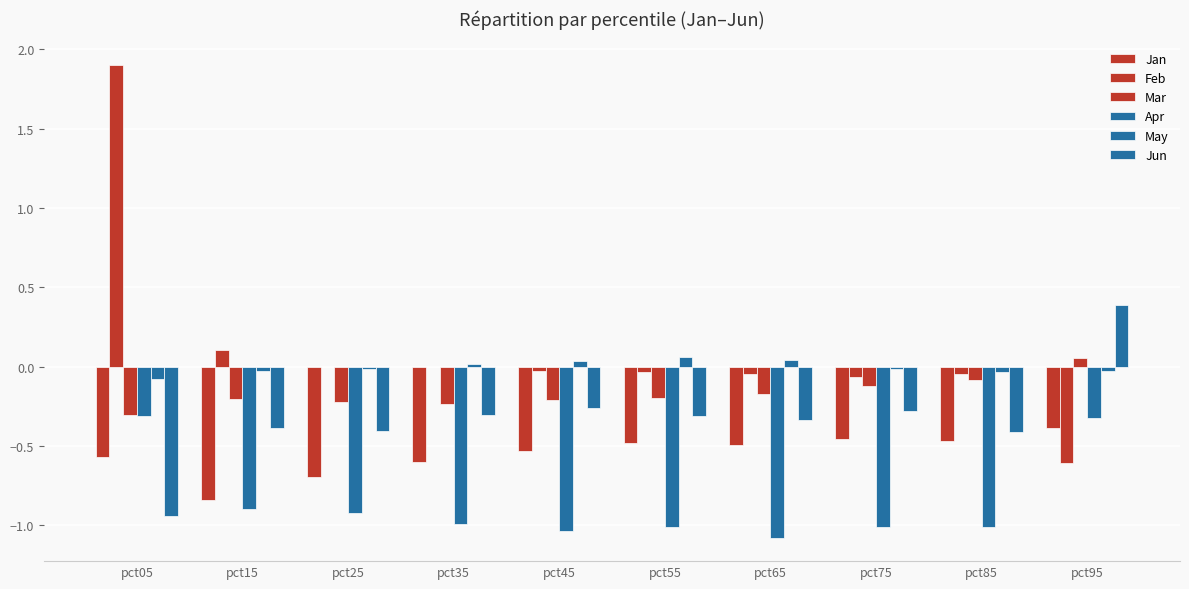

What is the total value across all series at pct15?

-2.3